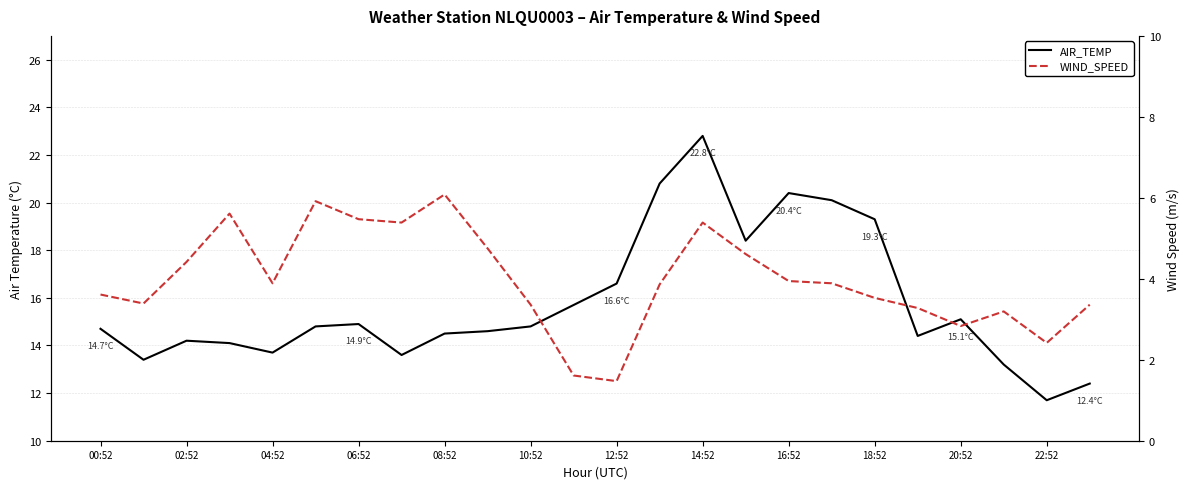

What is the total value across all series at 00:52?

18.3